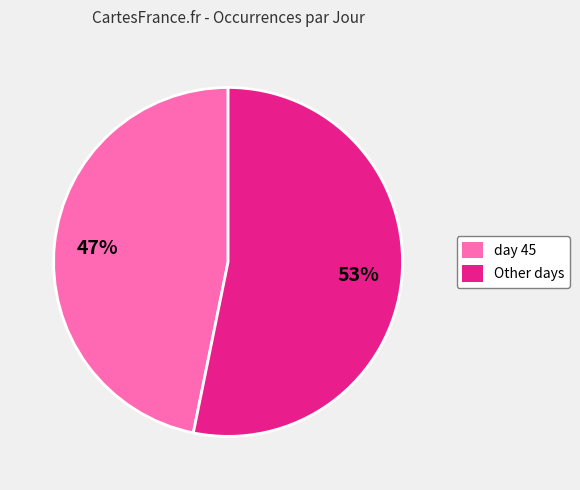

What is the ratio of the value at Other days to the value at day 45?

1.1